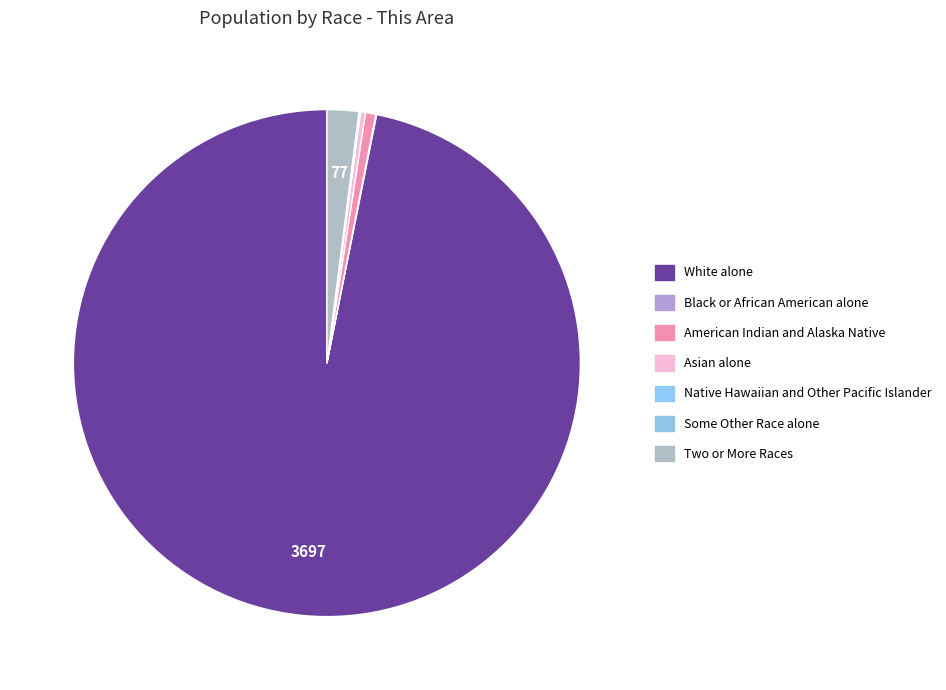

Combined, what portion of the pie is White alone and Two or More Races?

98.9%